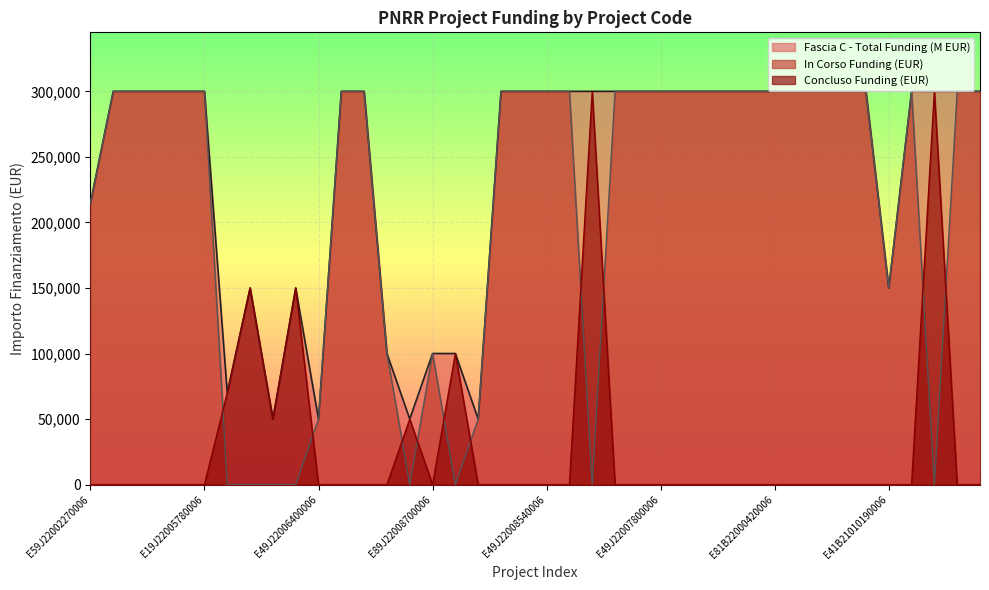

In Concluso Funding (EUR), how many points are higher than both neighbors (excluding endpoints)?

6